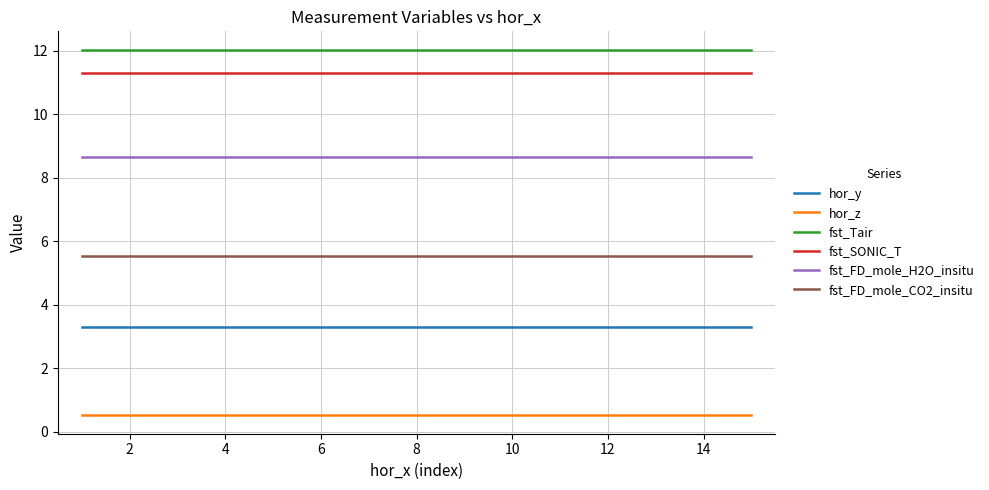

What is the maximum value for fst_Tair?

12.0